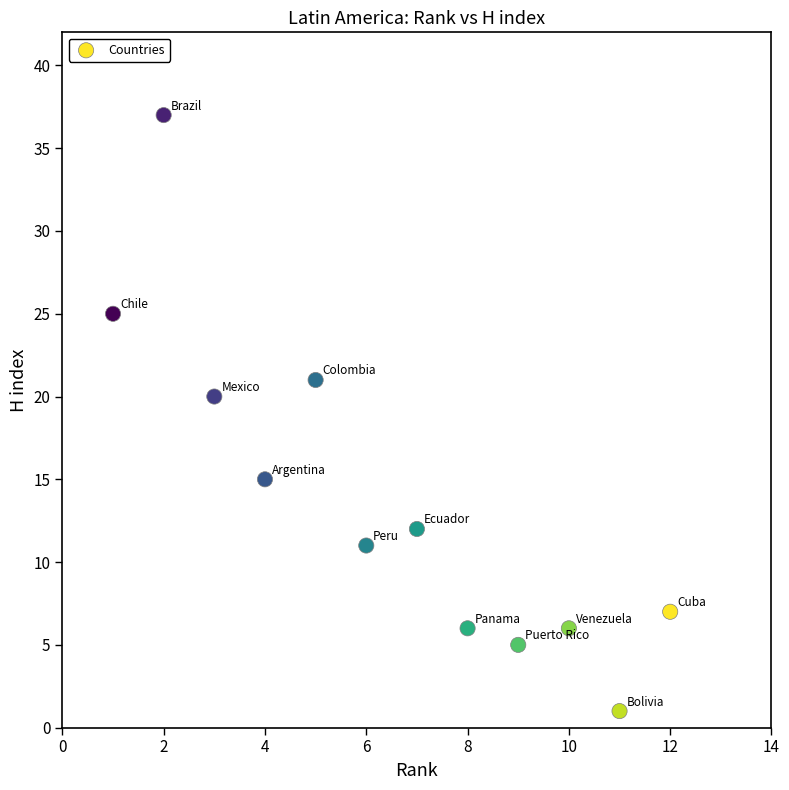

What Y value in the scatter plot is closest to 19?

20